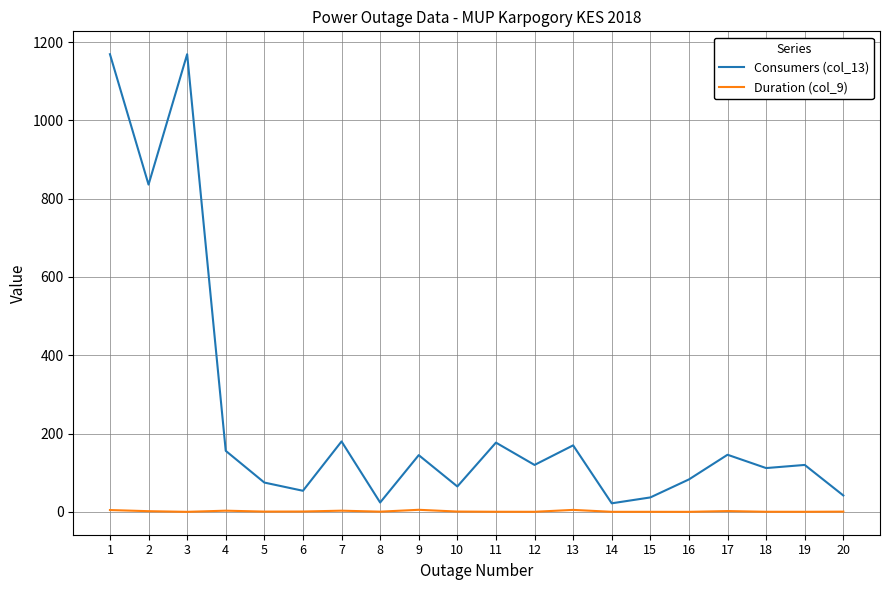

True or false: Duration (col_9) and Consumers (col_13) intersect in this chart.

False